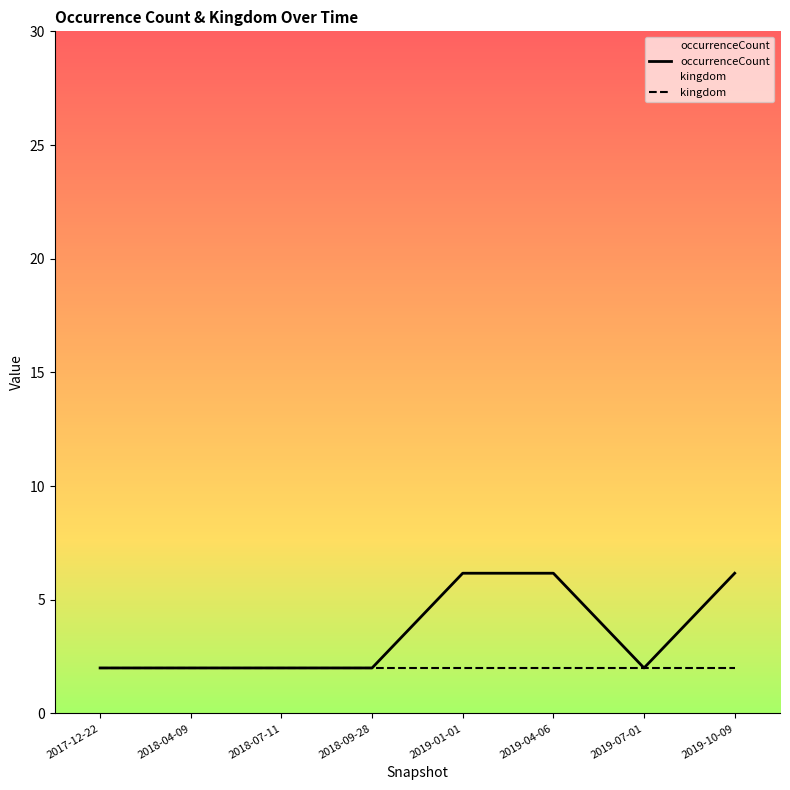

What is the total value across all series at 2019-07-01?

4.0